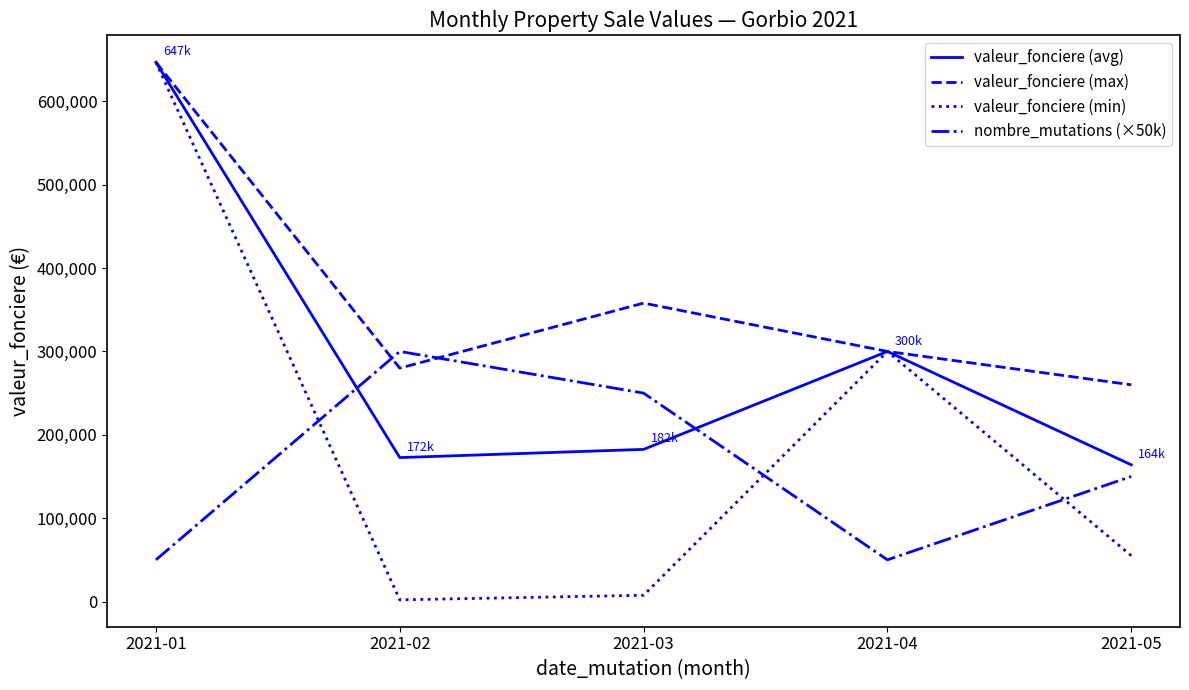

Where is valeur_fonciere (max) nearest to the value 453500?

2021-03